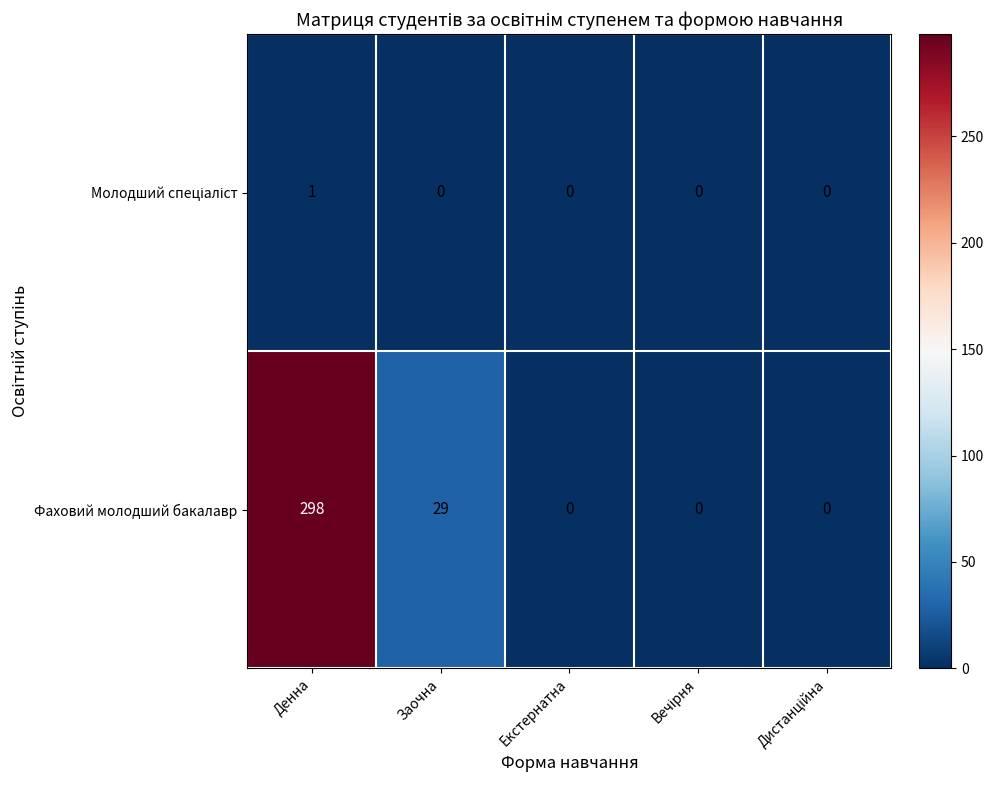

Which series has the largest total across all categories?

Фаховий молодший бакалавр